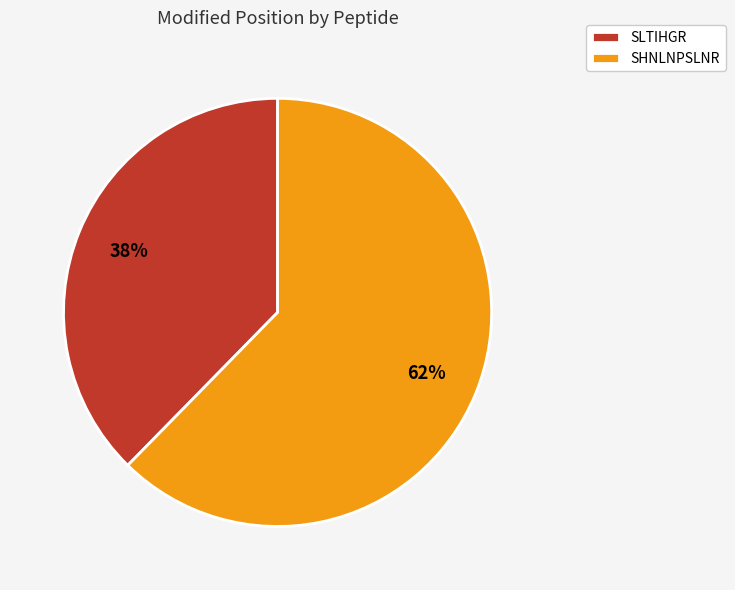

Approximately how many times larger is the value at SLTIHGR compared to SHNLNPSLNR?

0.6